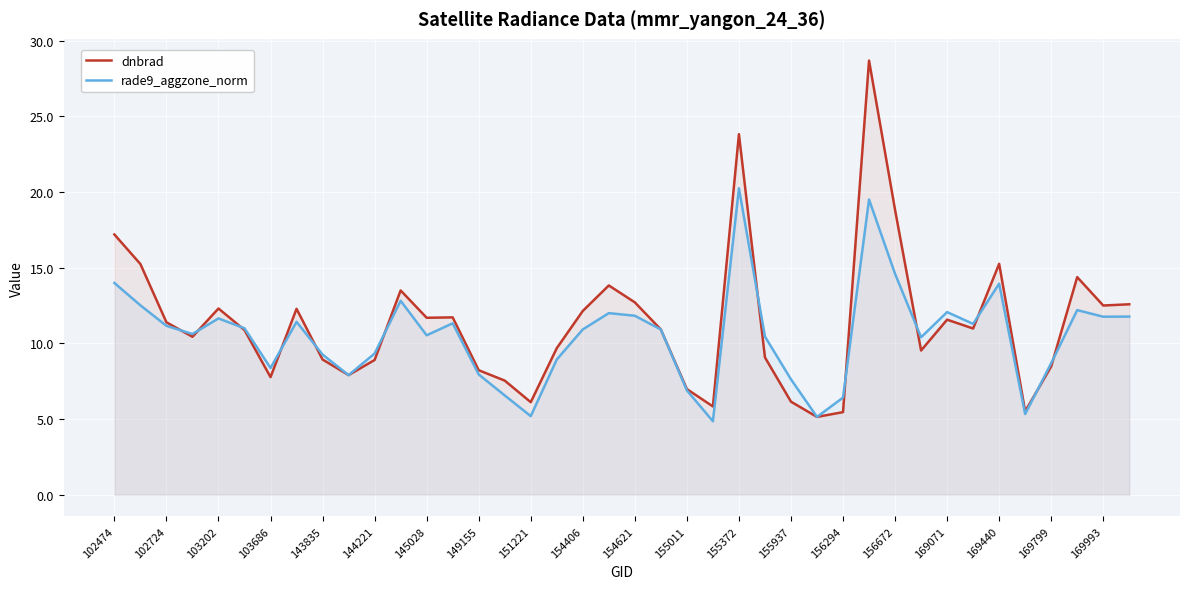

The rade9_aggzone_norm series shows 5.3 at 35. True or false?

True